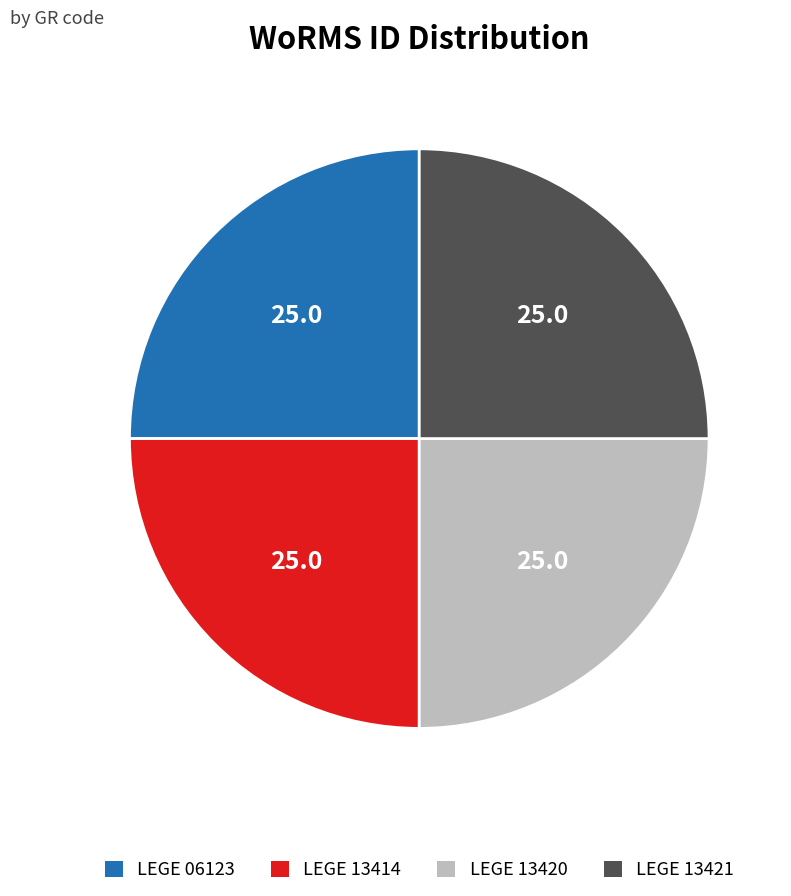

Approximately how many times larger is the value at LEGE 13420 compared to LEGE 13421?

1.0